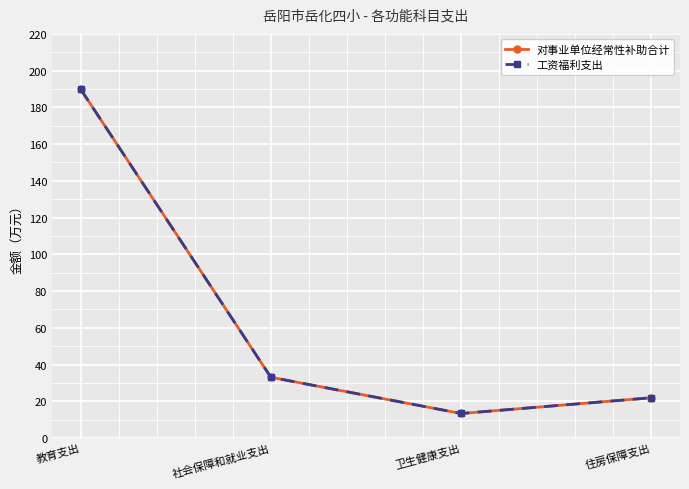

At 住房保障支出, list the series in order from smallest to largest.

对事业单位经常性补助合计, 工资福利支出